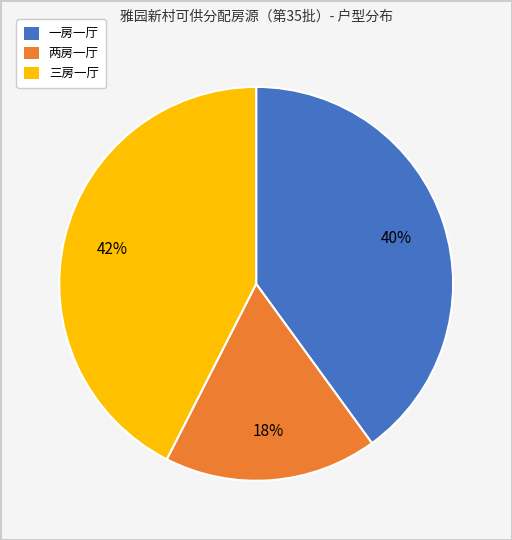

To the nearest percent, what is the average slice percentage?

33%